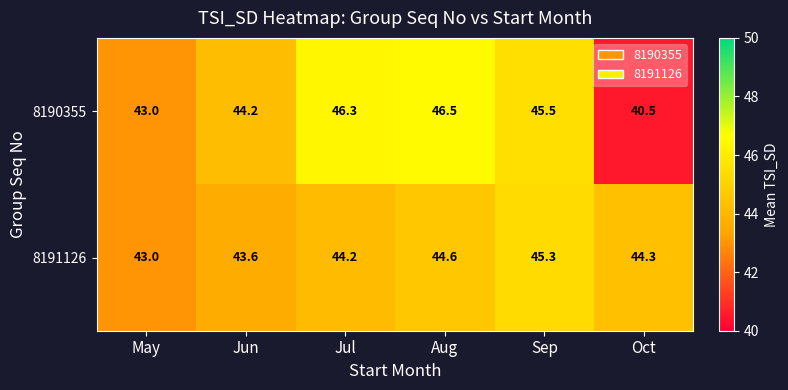

Rank the series at Oct from lowest to highest value.

8190355, 8191126